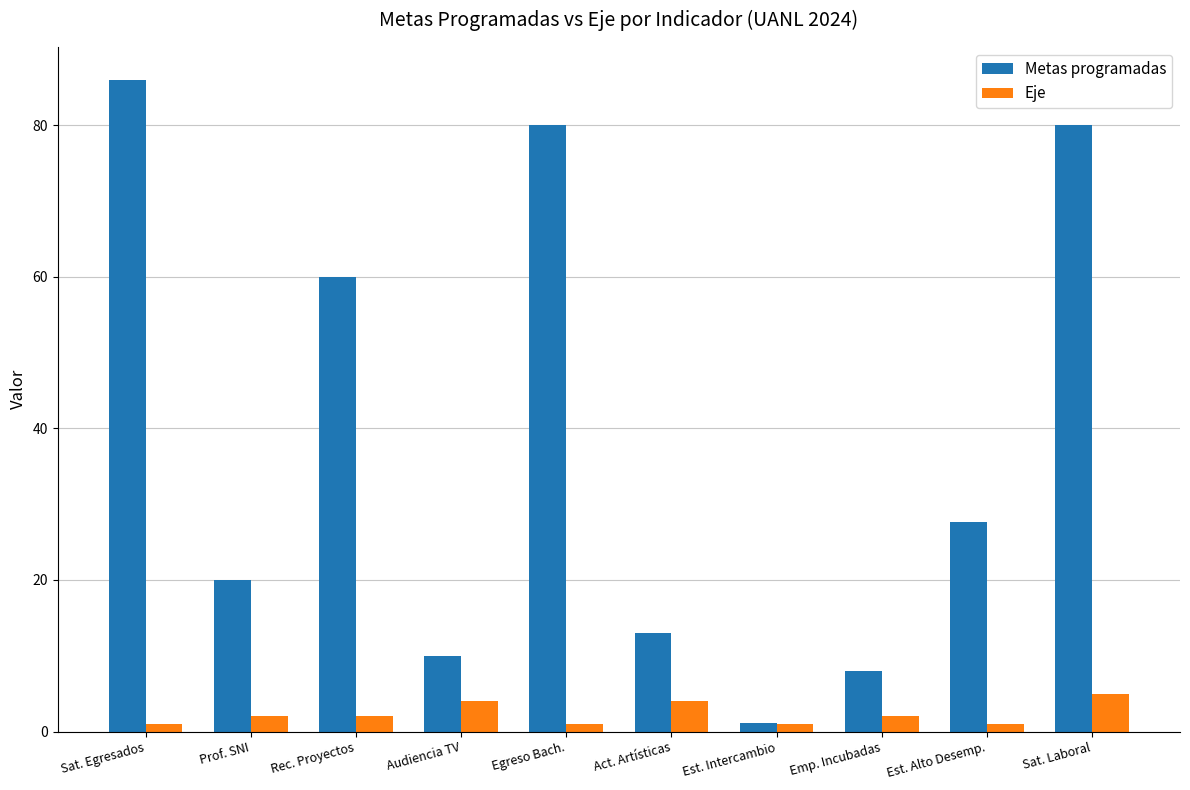

At Act. Artísticas, list the series in order from smallest to largest.

Eje, Metas programadas